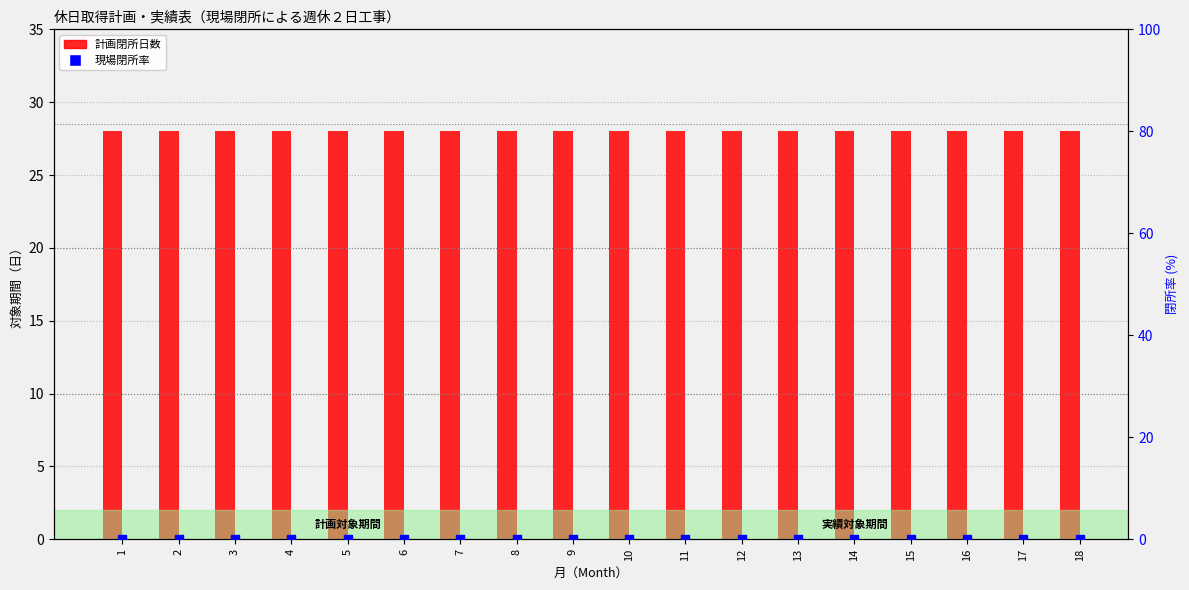

Which series has the largest total across all categories?

計画閉所日数